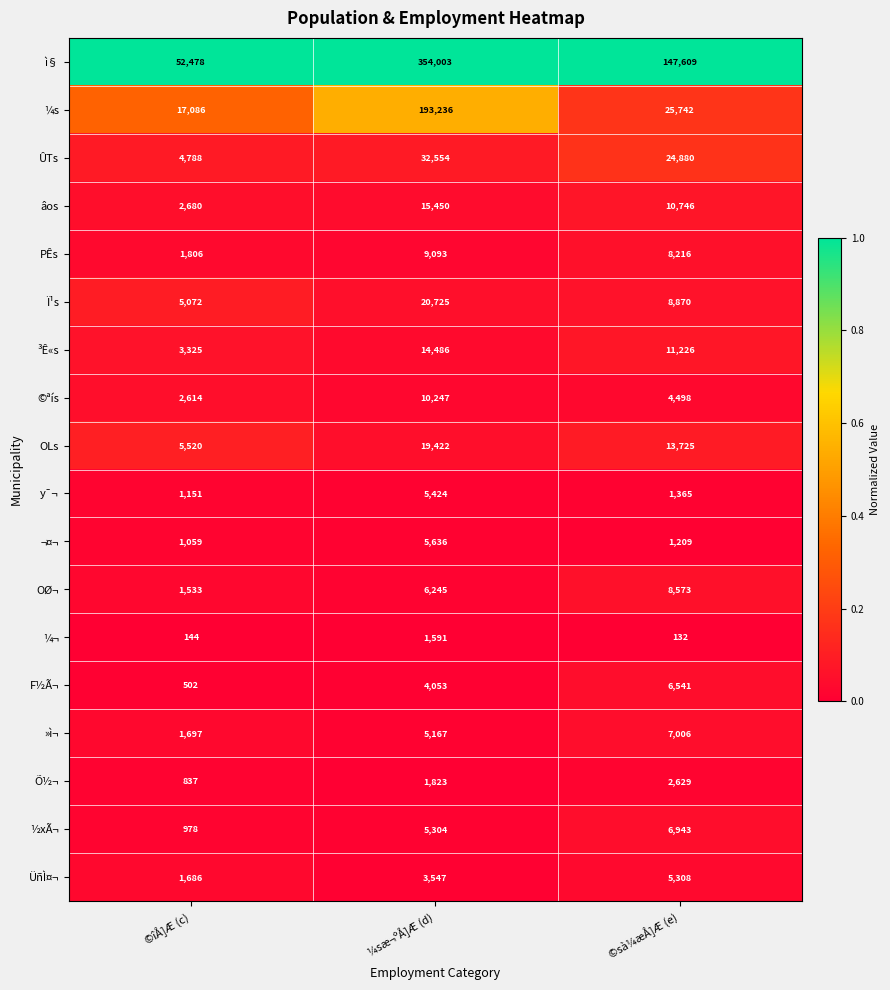

The value of ¼s at ©sà¼æÅ]Æ (e) is 25742. True or false?

True